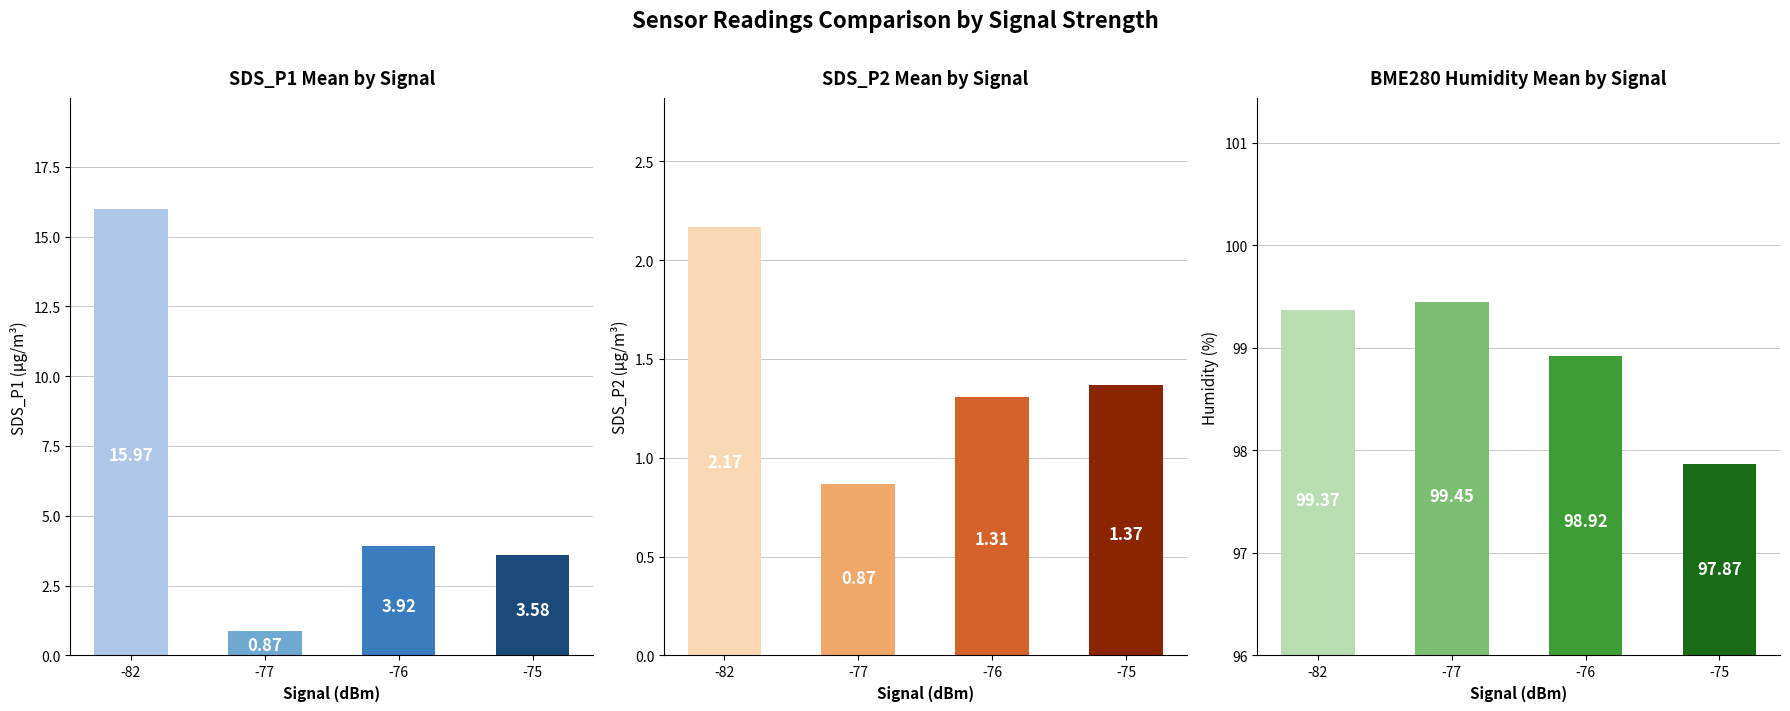

At which category does the chart reach its peak across all series?

-77